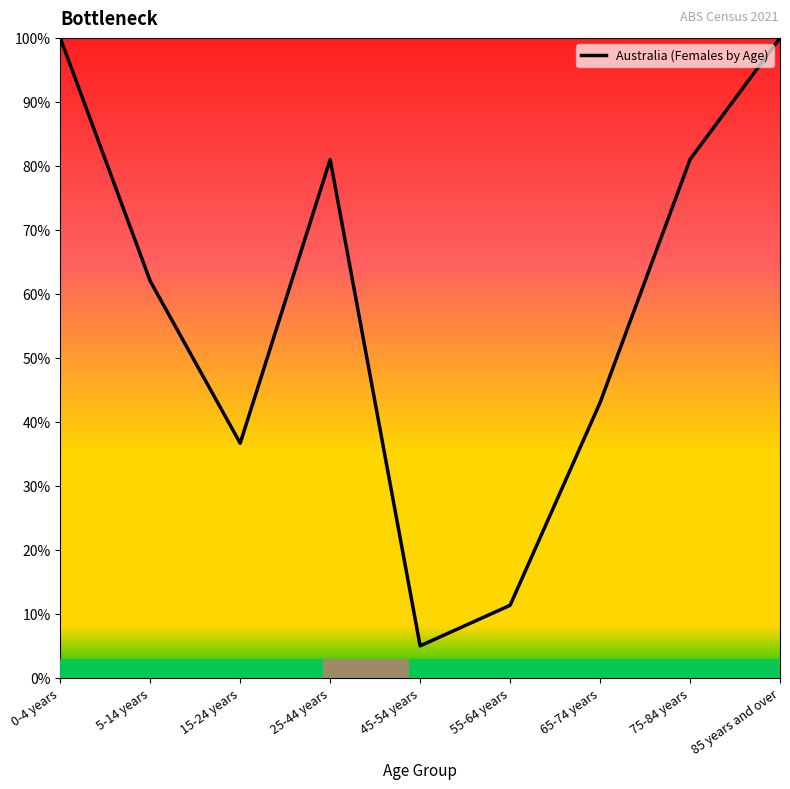

What is the difference between the values at 15-24 years and 75-84 years?

44.3